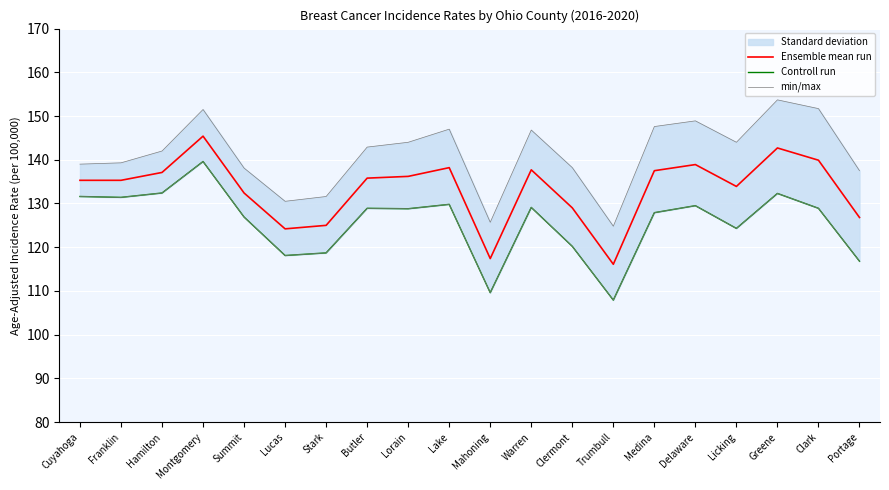

What is the difference between the maximum and minimum values in the Ensemble mean run series?

29.3